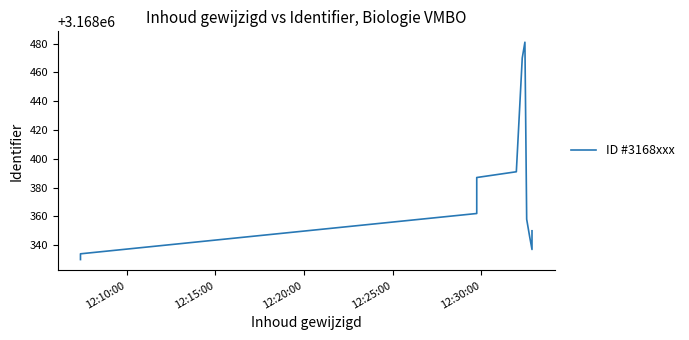

Is it true that the value at 16 is 846065?

False